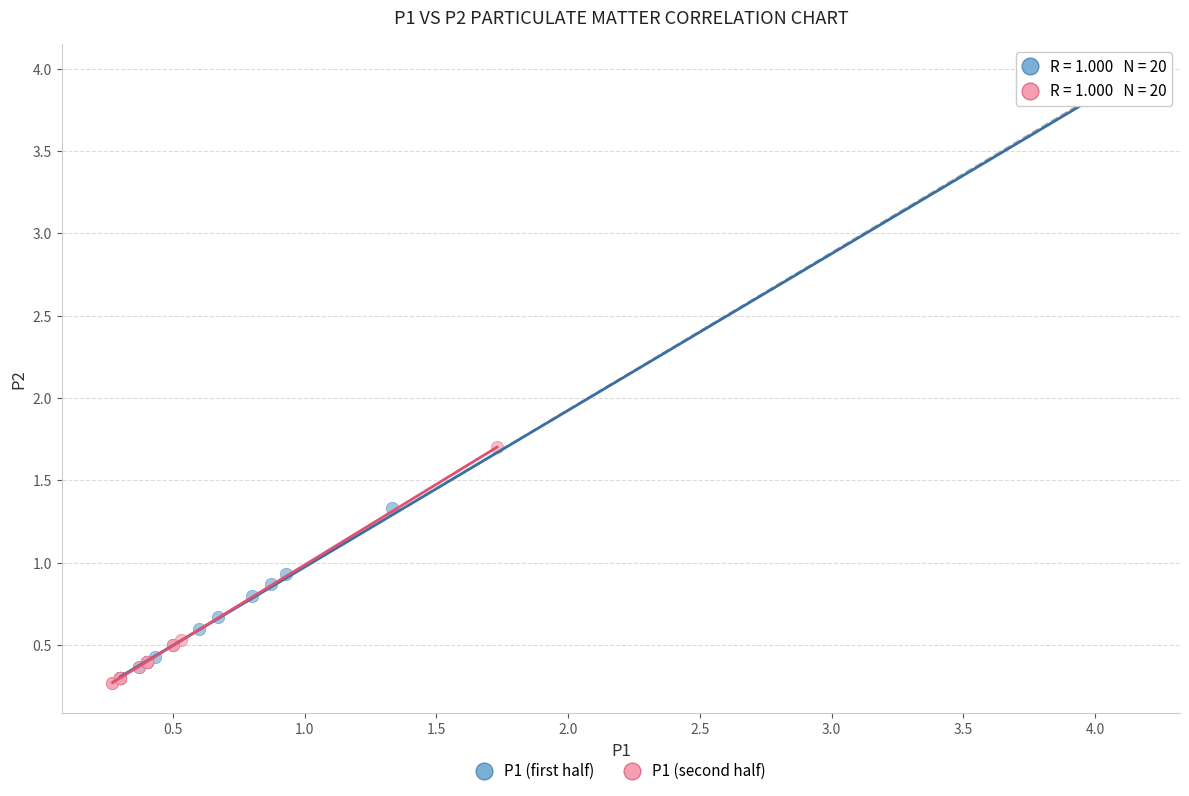

Which series has the largest Y range (max minus min)?

P1 (first half)